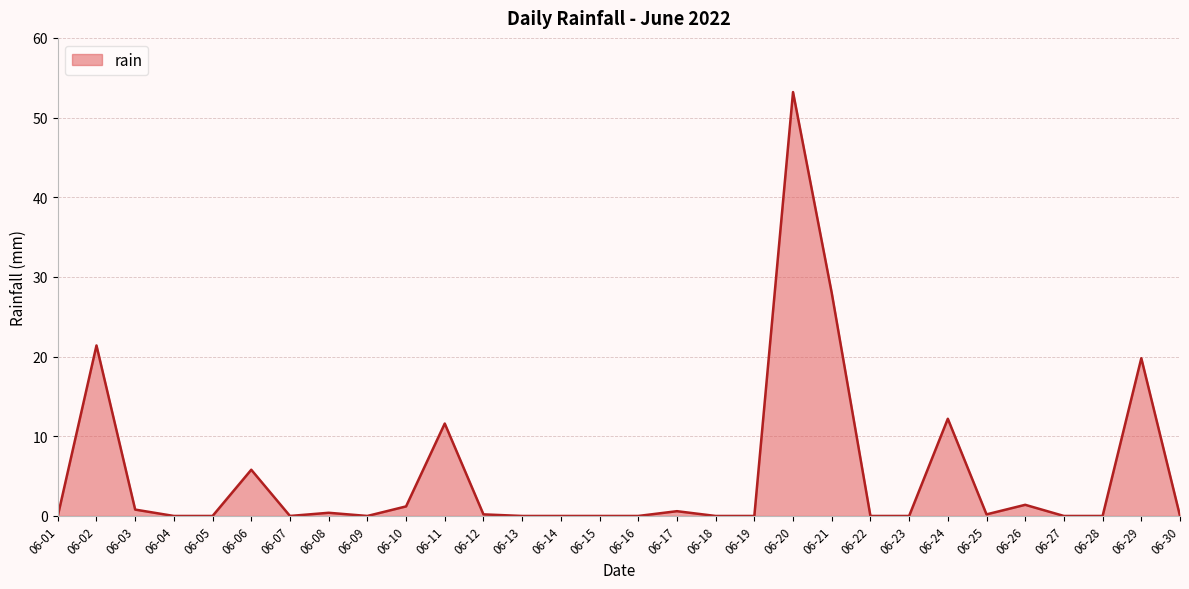

What is the change in value from 06-20 to 06-28?

-53.2